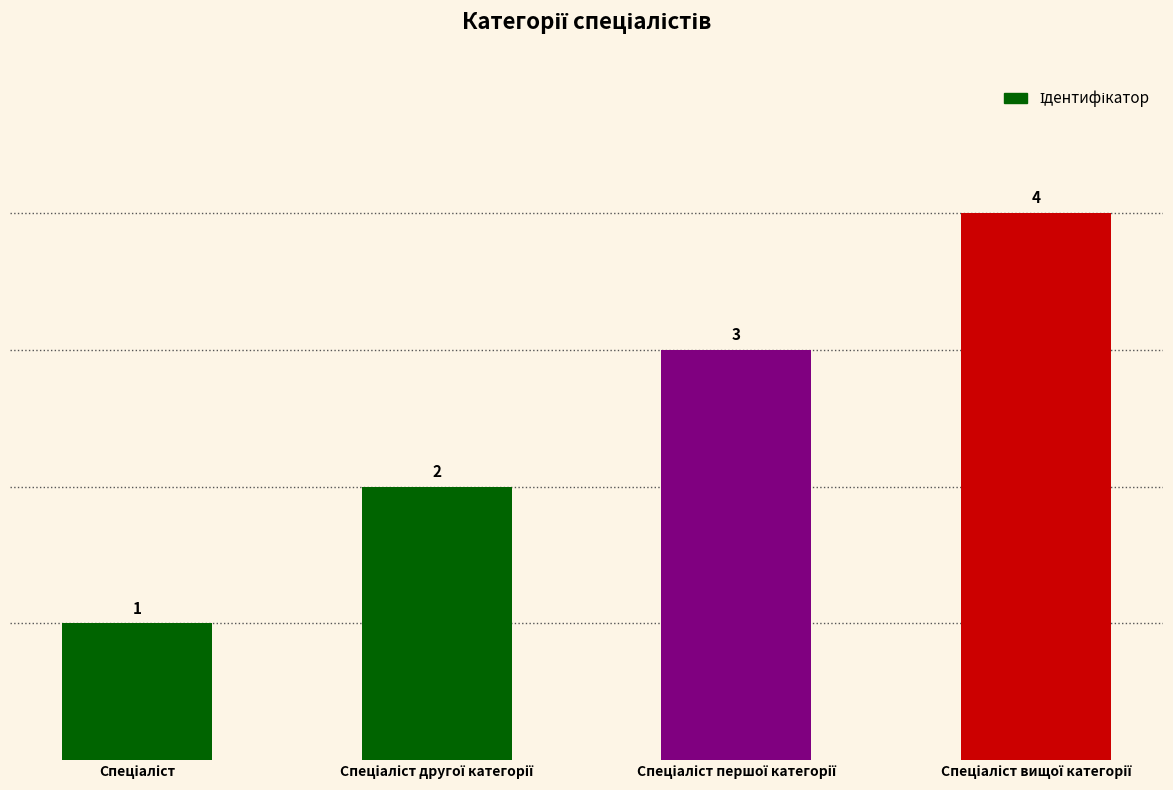

Count the values in the range 2 to 4.

3